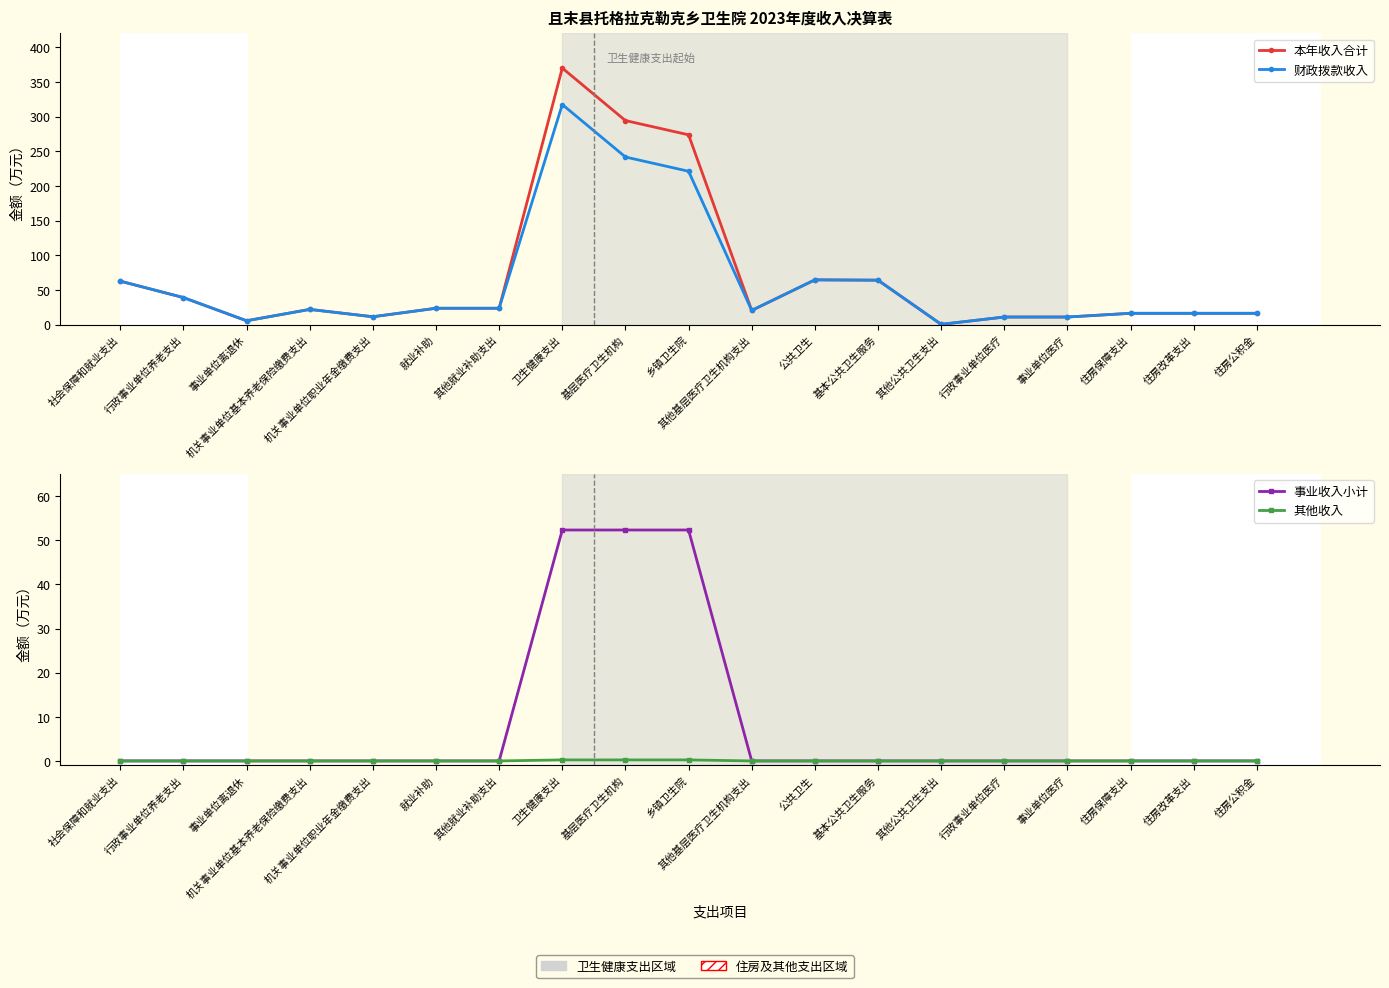

Which category has the highest value in the 财政拨款收入 series?

卫生健康支出